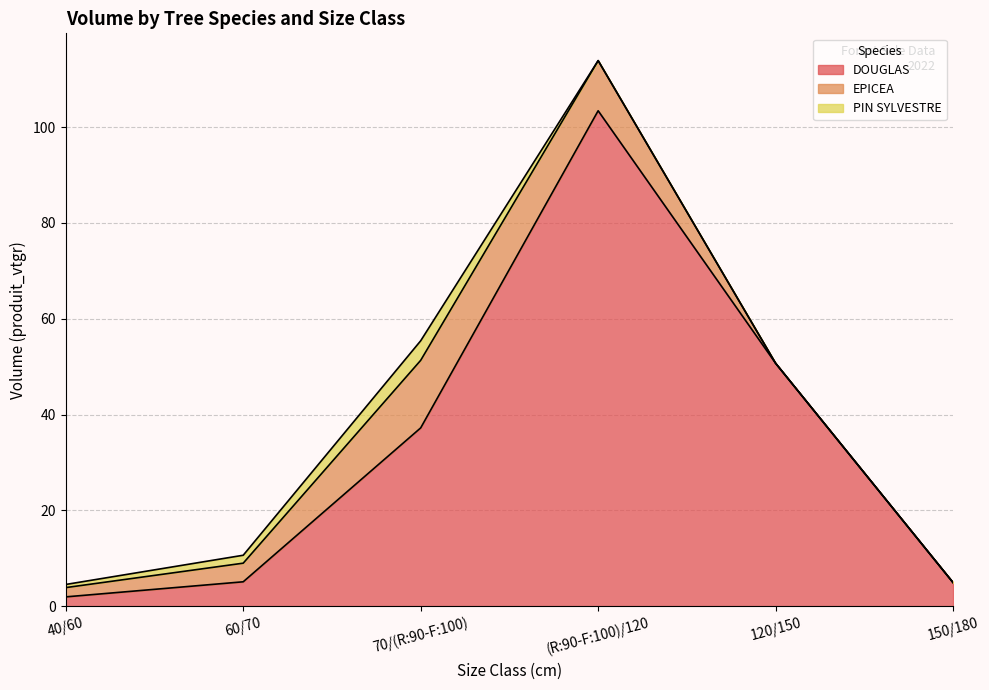

How many lines are shown in the chart?

3